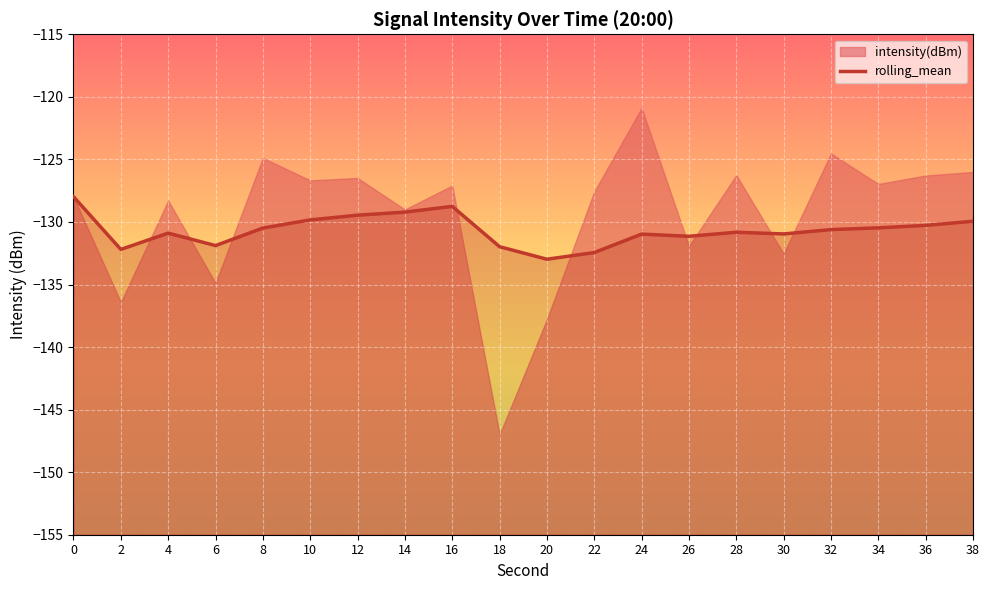

How many interior local peaks (higher than both neighbors) does the data have?

4